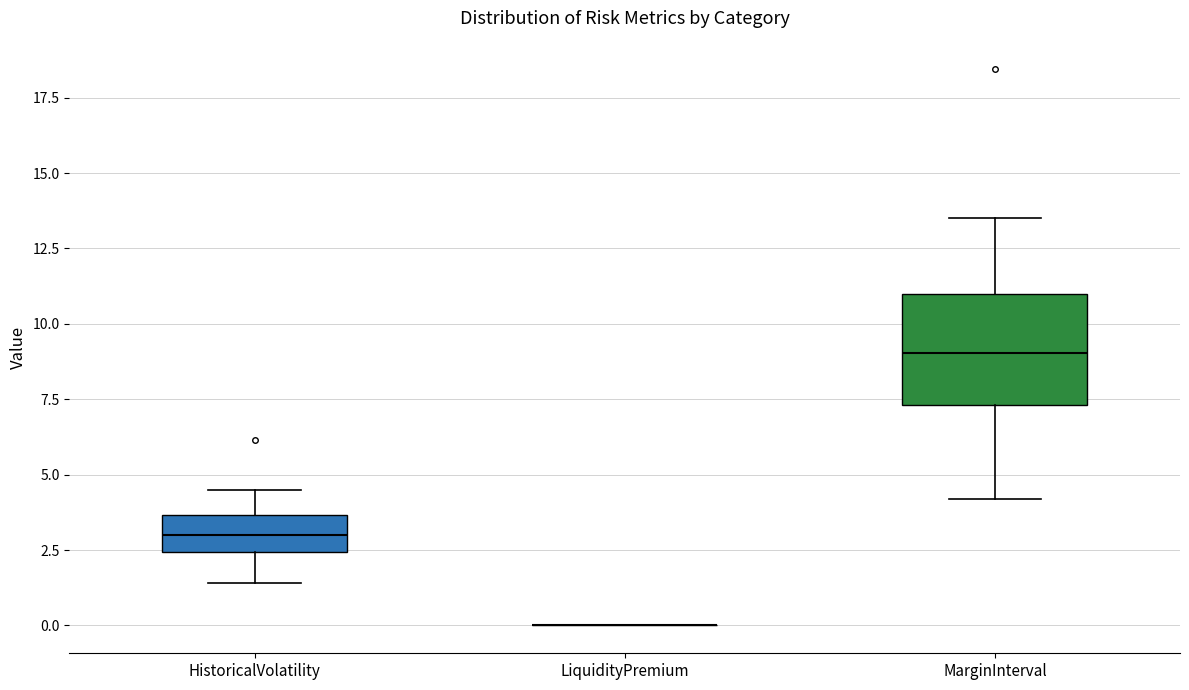

Which box is the tallest, from its lower edge to its upper edge?

MarginInterval